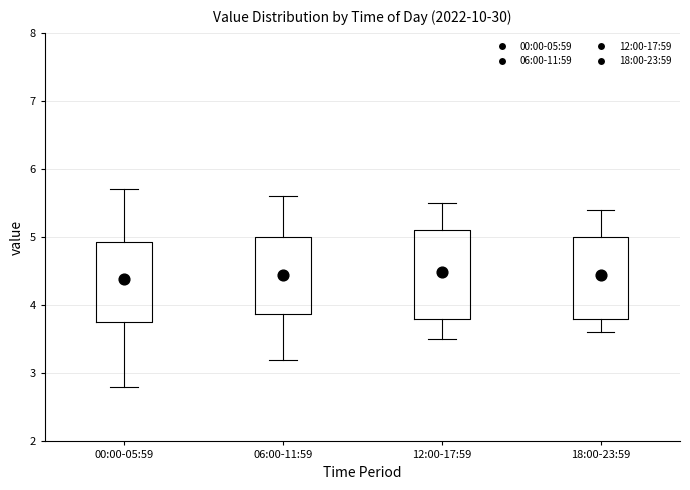

Reading left to right, read every box against the y-axis: the position of its median line, the range the box covers, and the ends of its whiskers. The values are not printed on the chart, so give them approximately, as read against the axis.

00:00-05:59: median 4.4, box 3.8 to 4.9, whiskers 2.8 to 5.7
06:00-11:59: median 4.5, box 3.9 to 5.0, whiskers 3.2 to 5.6
12:00-17:59: median 4.6, box 3.8 to 5.1, whiskers 3.5 to 5.5
18:00-23:59: median 4.4, box 3.8 to 5.0, whiskers 3.6 to 5.4